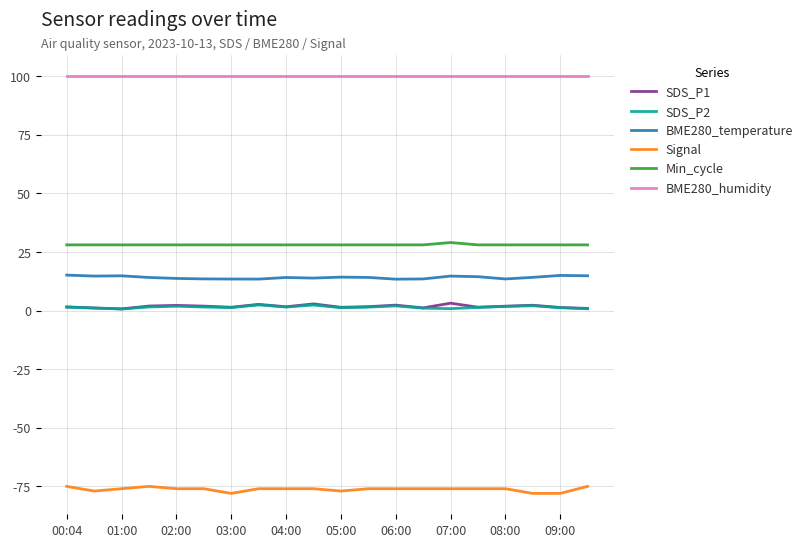

True or false: SDS_P2 and BME280_temperature cross at least once.

False